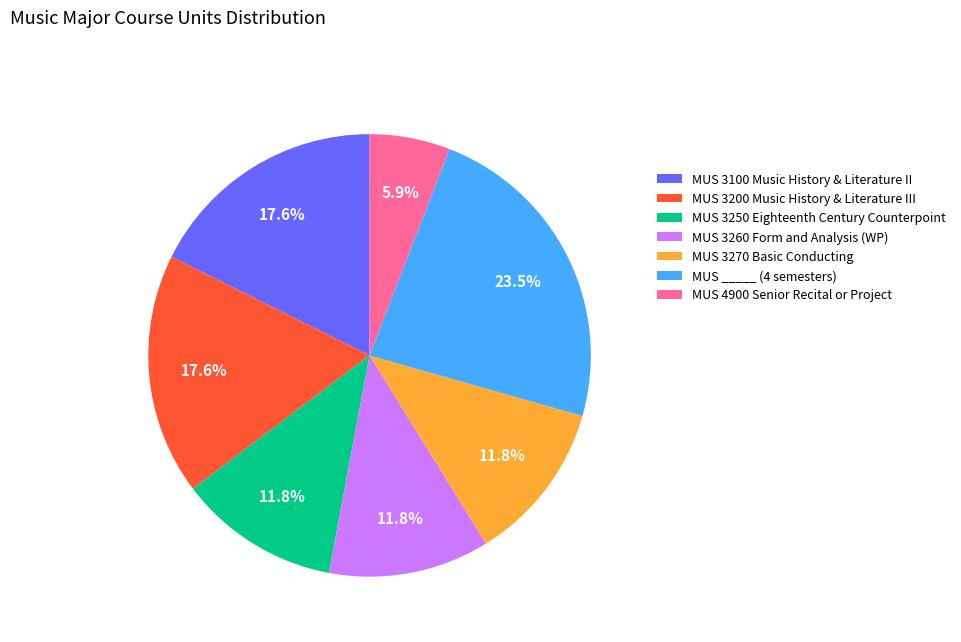

Which has a higher value, MUS 3250 Eighteenth Century Counterpoint or MUS 4900 Senior Recital or Project?

MUS 3250 Eighteenth Century Counterpoint